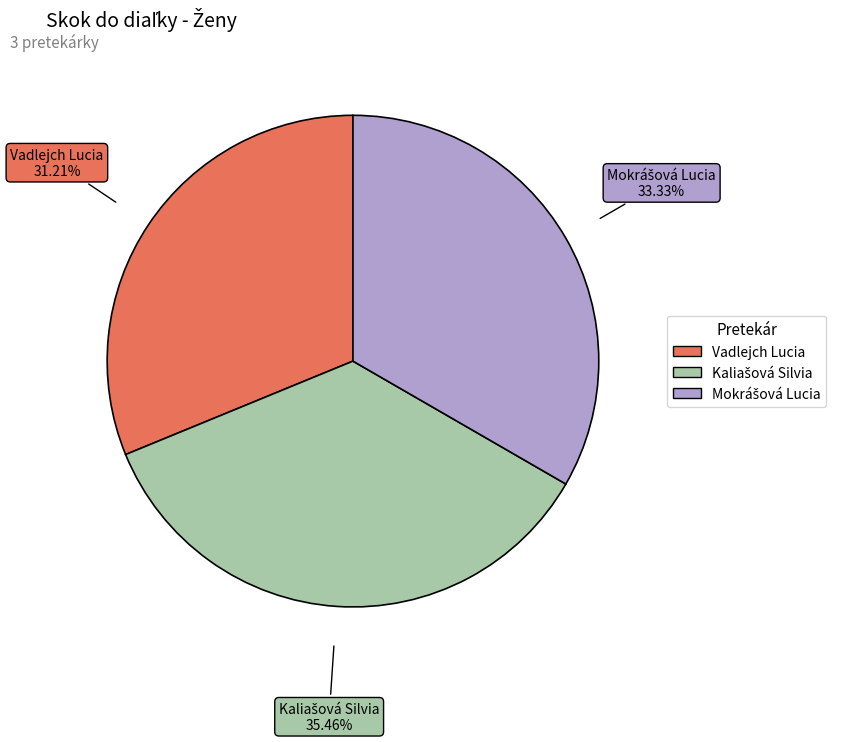

How many segments does this pie chart have?

3